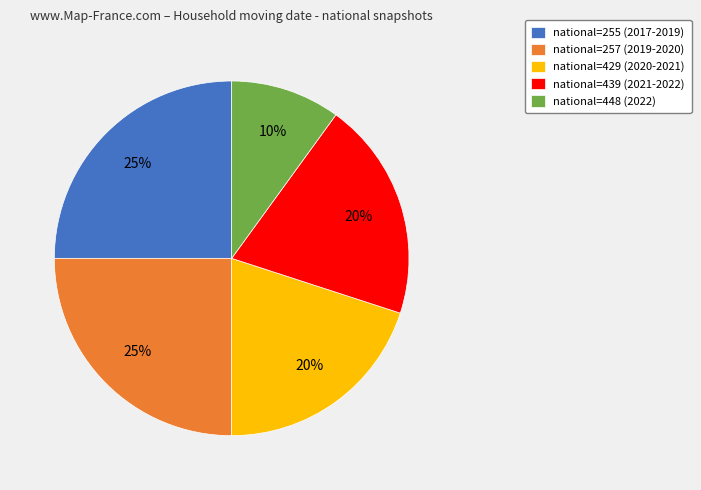

Is it true that national=439 (2021-2022) is 20% of the pie?

True